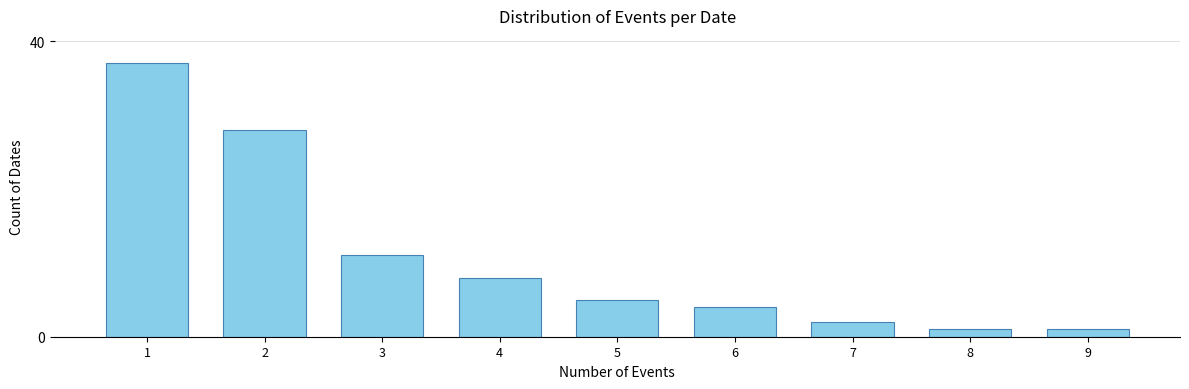

Reading left to right, extract all data points from this chart.

37	28	11	8	5	4	2	1	1